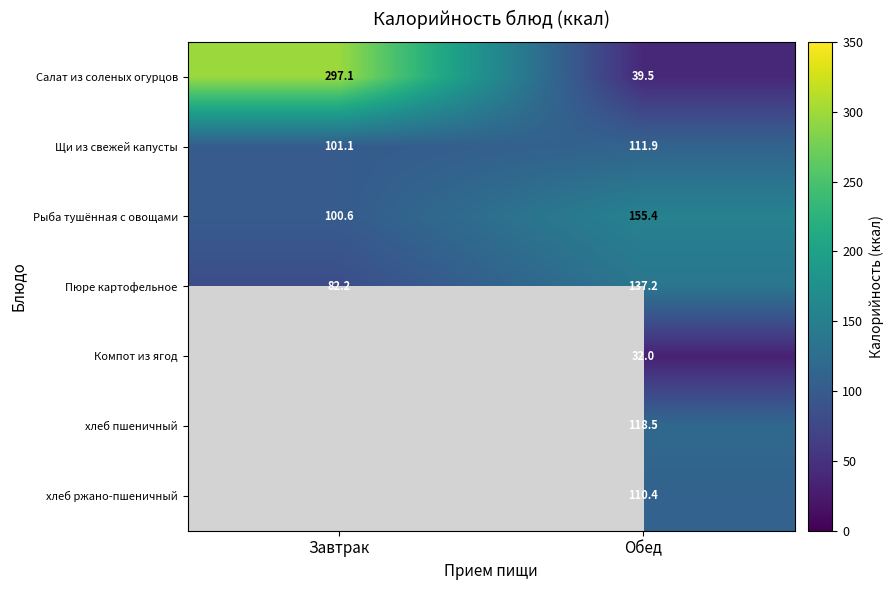

Is the value of Компот из ягод at Обед greater than the value of Пюре картофельное at Завтрак?

No